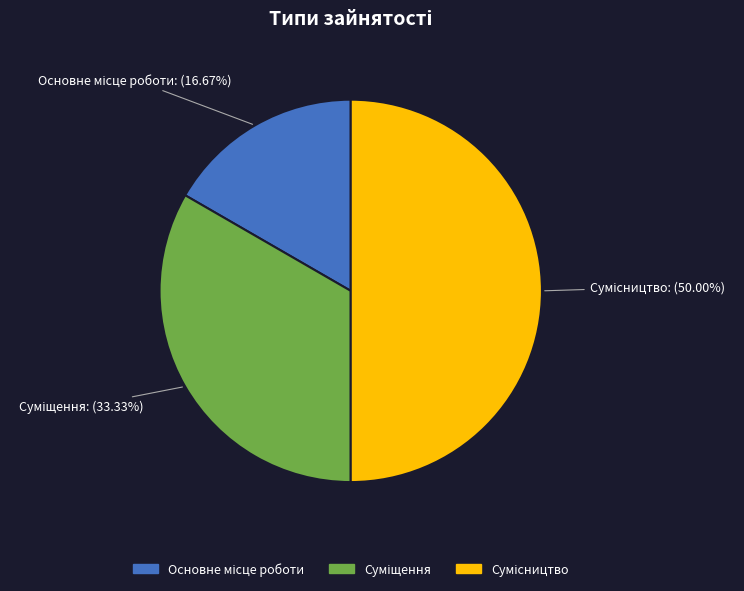

Count the number of slices in the pie.

3